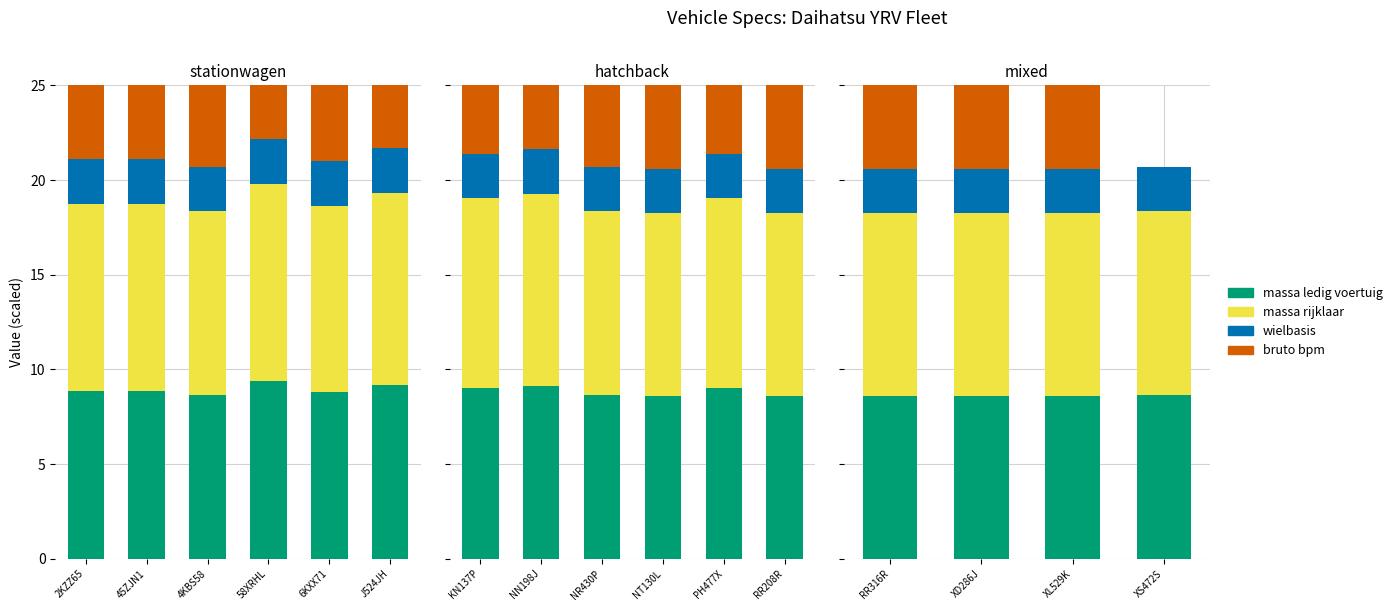

Does the chart contain any negative values?

No